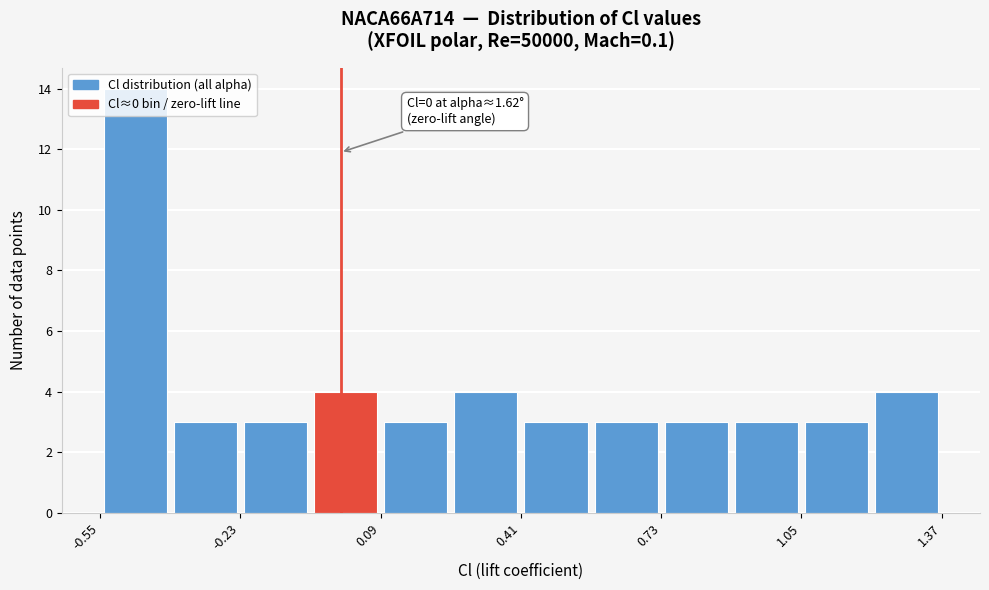

Around what value on the x-axis is the tallest bar? Give the approximate position of its centre, as read against the axis.

-0.45